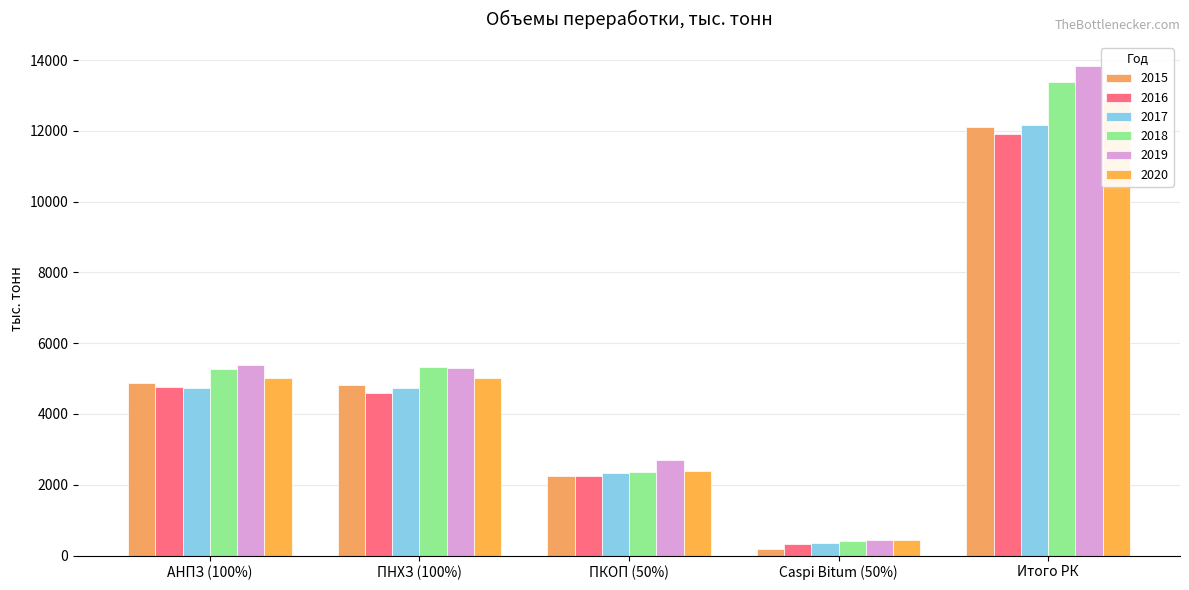

How many values in the 2016 series are below 4589?

2